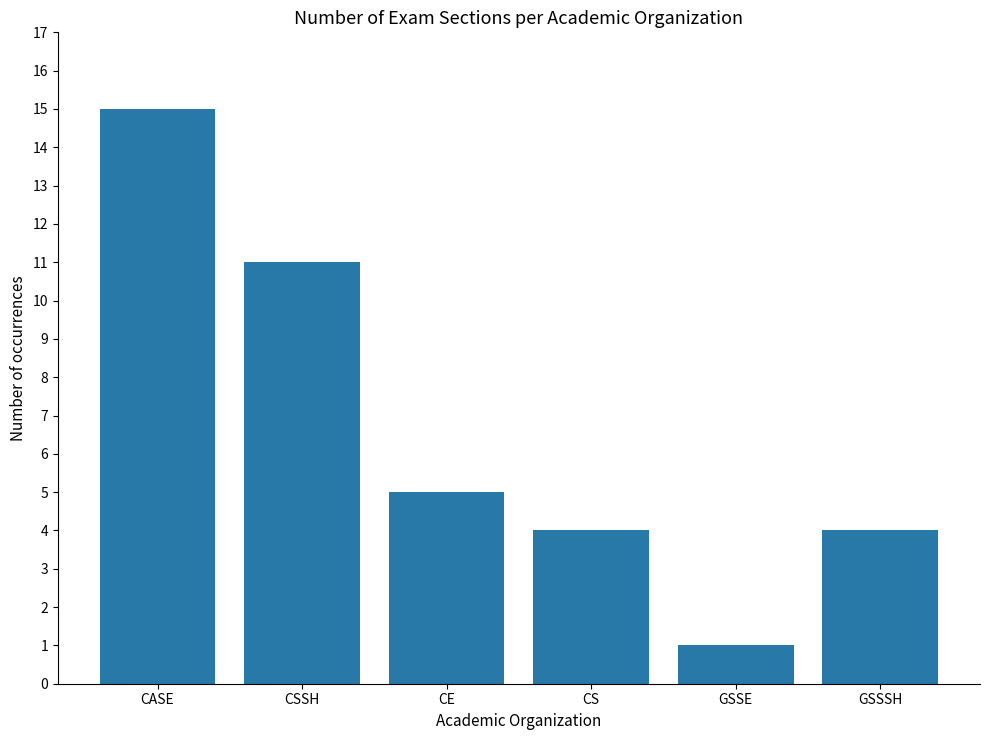

What is the difference between the maximum and minimum values?

14